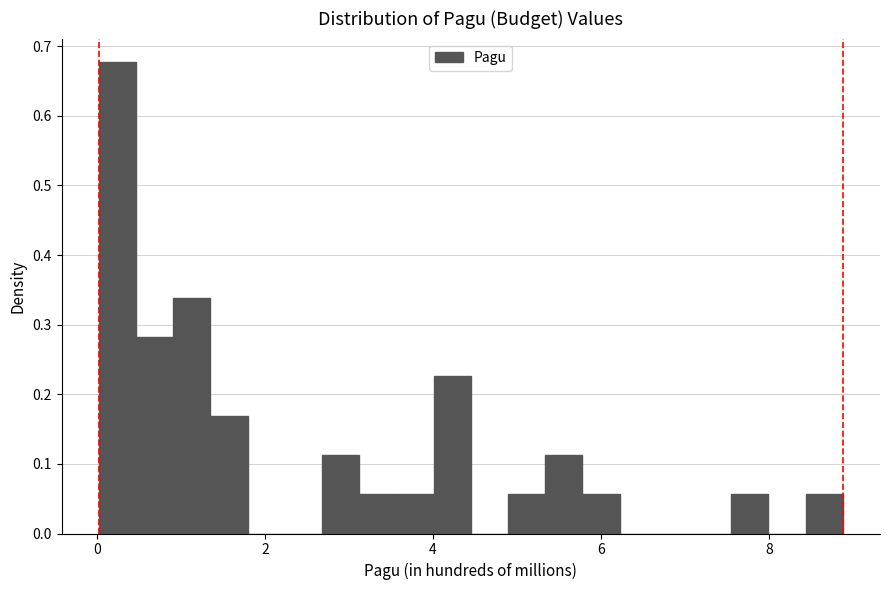

Around what value on the x-axis is the tallest bar? Give the approximate position of its centre, as read against the axis.

0.2